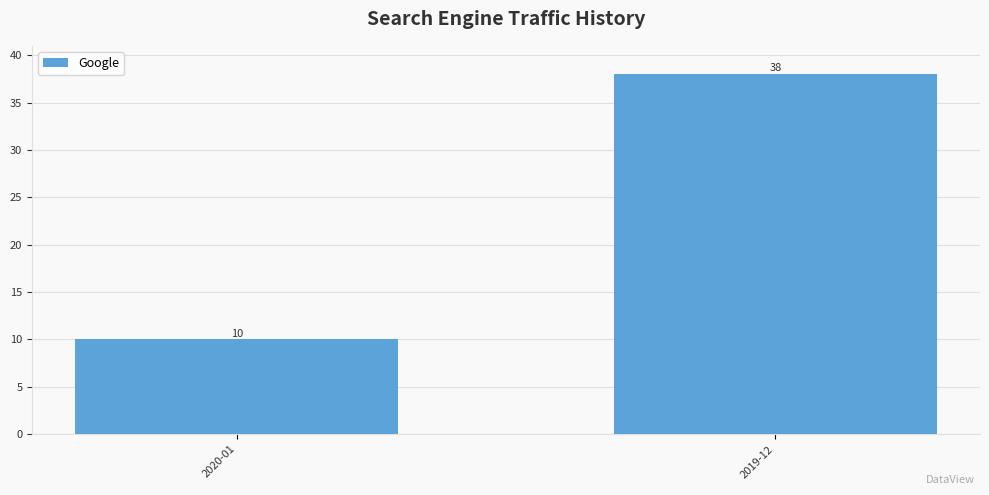

How many bars are there in total?

2